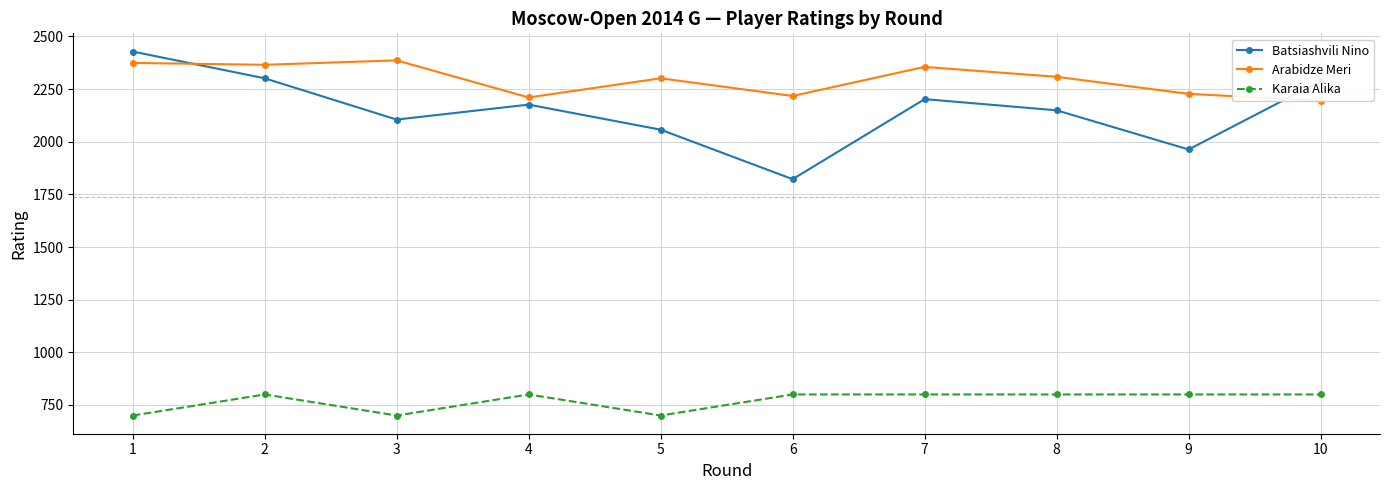

What is the spread (max minus min) of values at 6?

1417